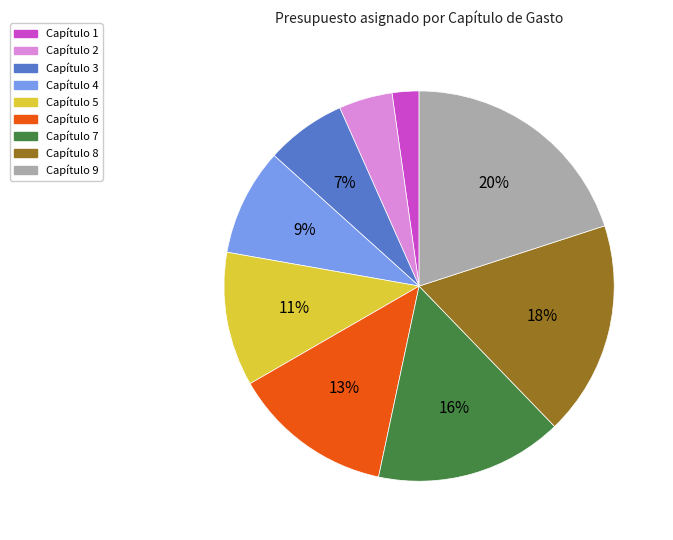

What percentage is the Capítulo 9 slice, to the nearest percent?

20%